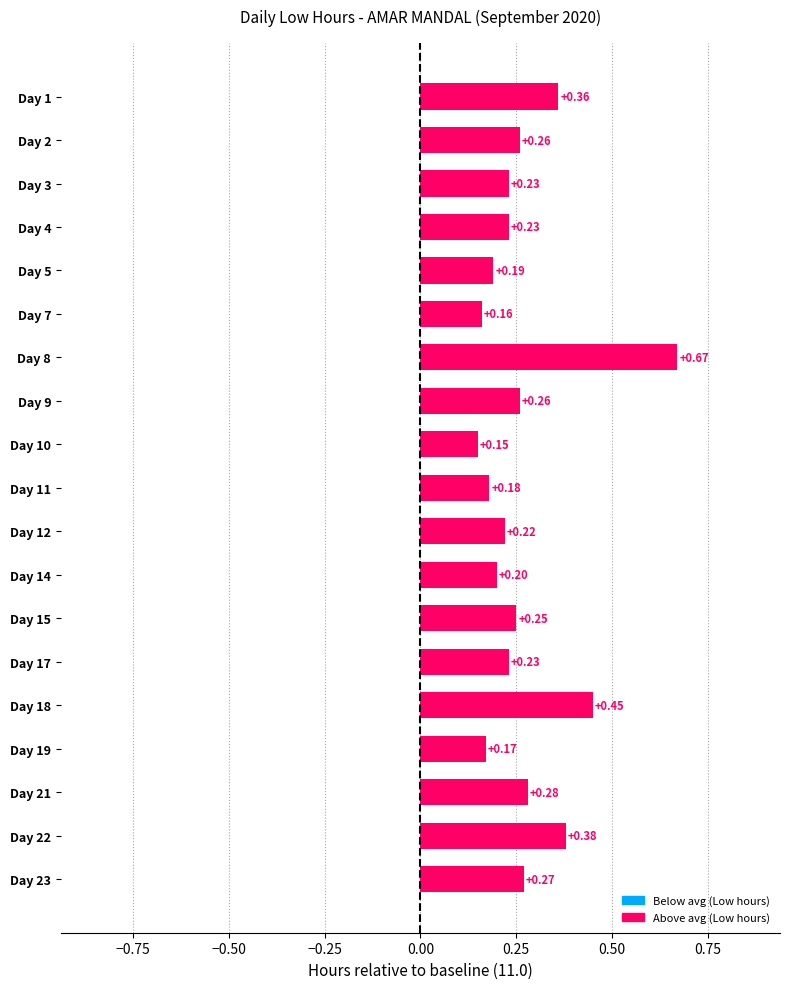

What is the smallest value displayed?

0.2